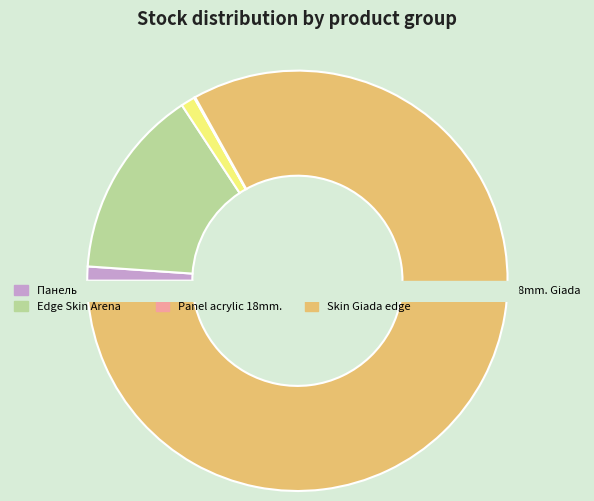

Is it true that Skin panel 18 mm. is 1% of the pie?

True